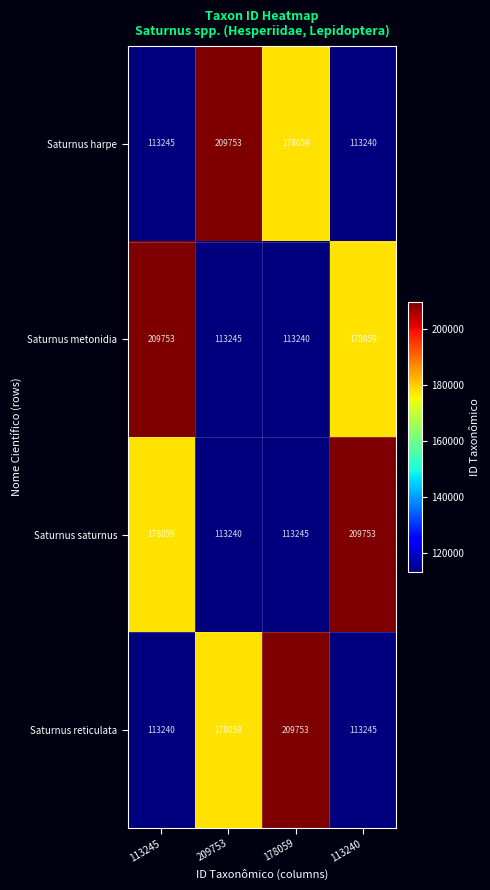

How many distinct data groups are displayed?

4